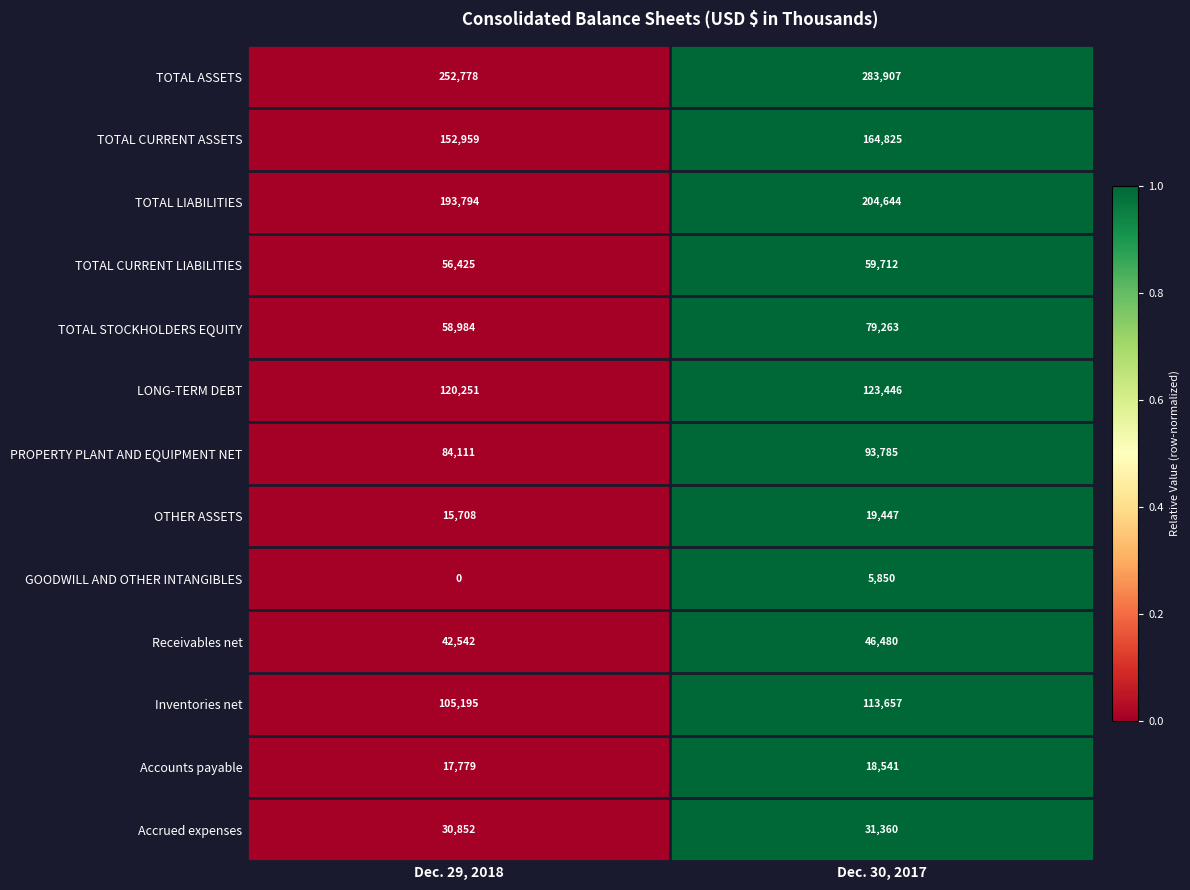

Which series has the largest total across all categories?

TOTAL ASSETS